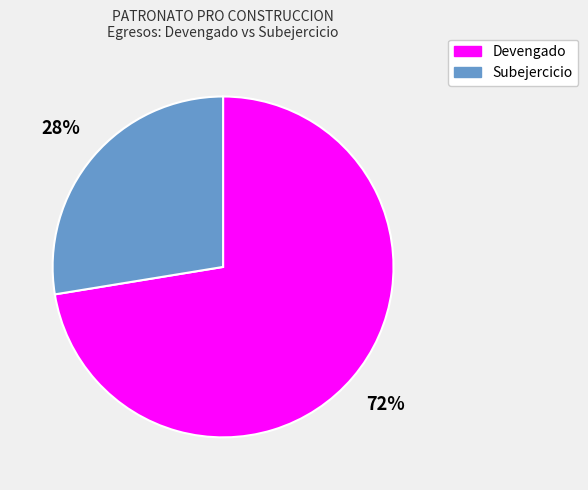

How many slices are in this pie chart?

2